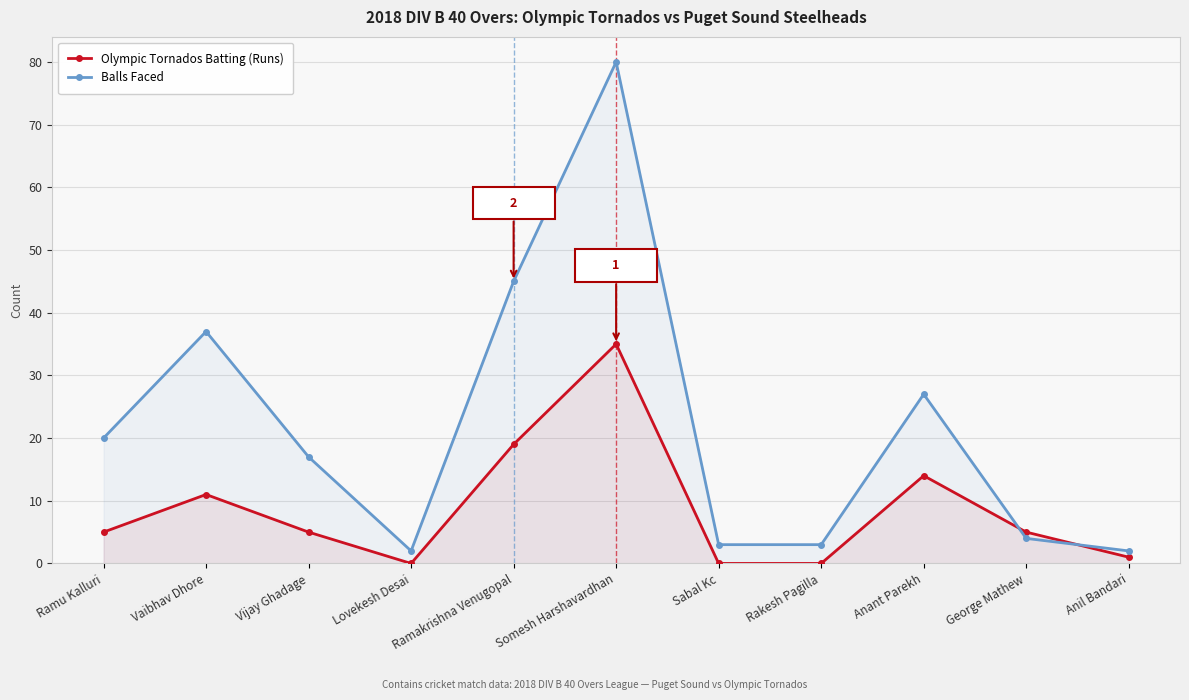

What is the label of the 5th point from the left?

Ramakrishna Venugopal